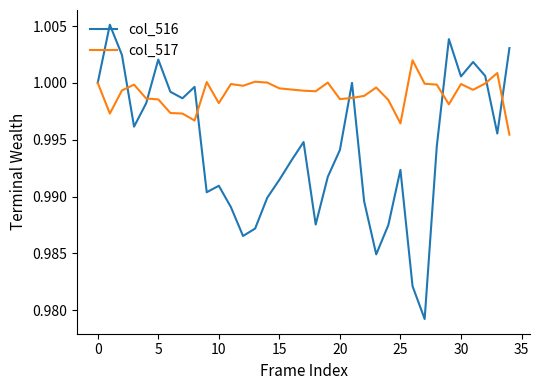

Which series has the widest spread of values?

col_516